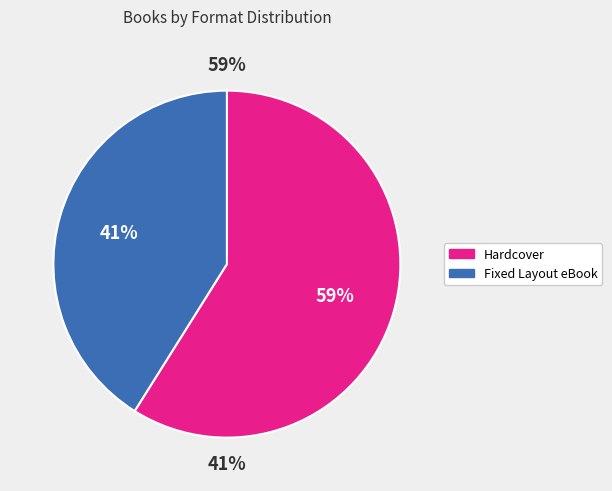

Does 3 represent more than half of the total?

No